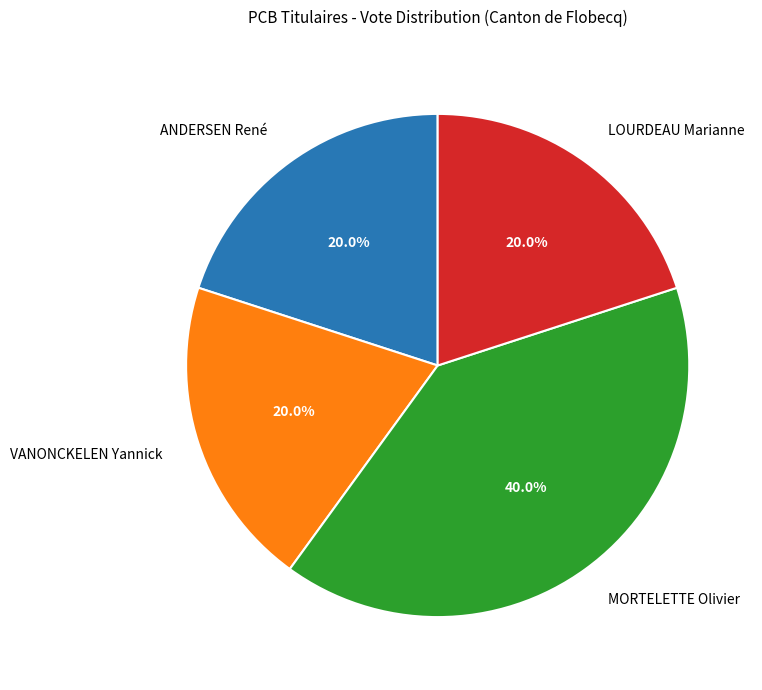

Which category has the biggest portion of the pie?

MORTELETTE Olivier